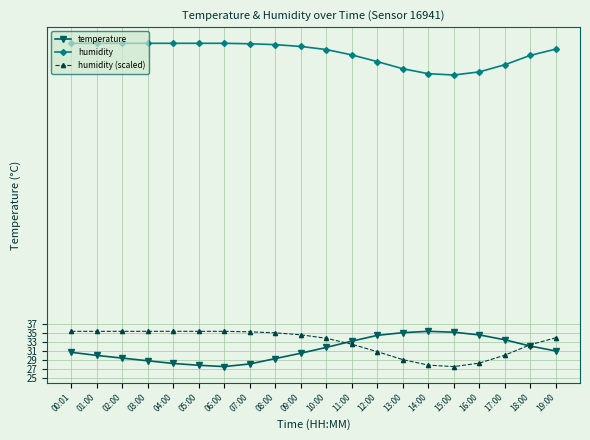

What is the average value of the humidity (scaled) series?

33.0